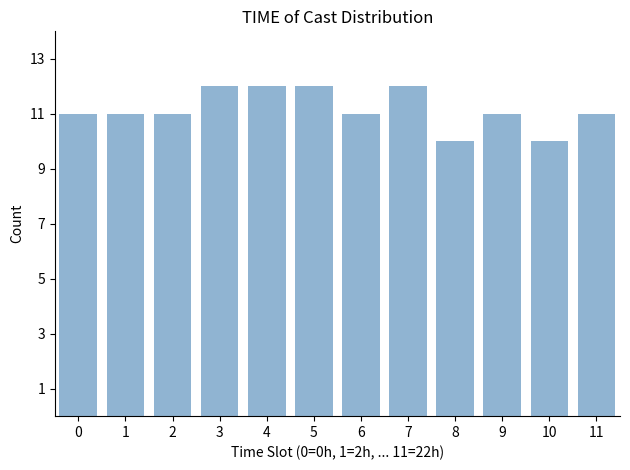

Reading left to right, list all the values displayed in this chart.

11	11	11	12	12	12	11	12	10	11	10	11